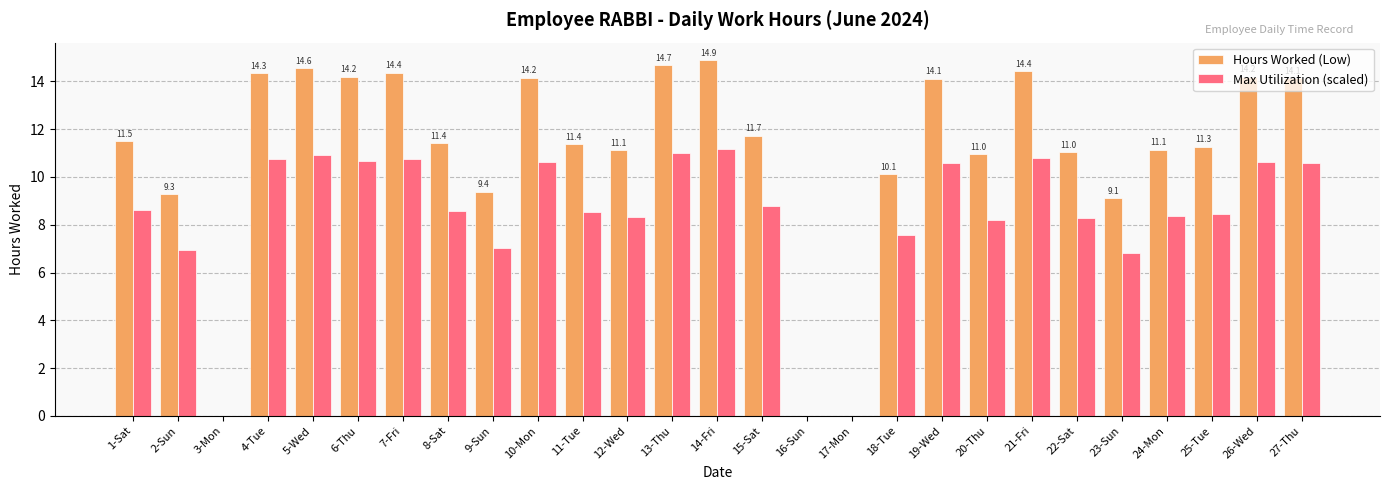

What is the sum of all Max Utilization (scaled) values?

223.1